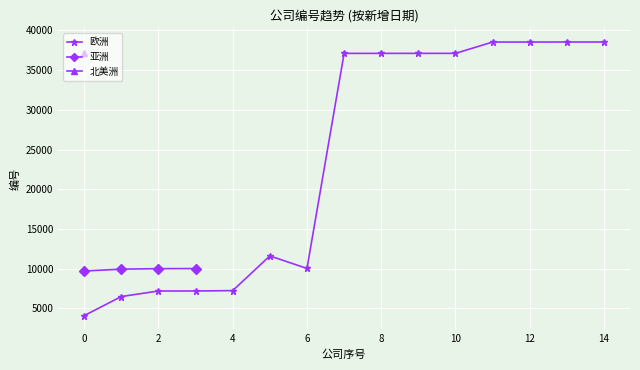

The value of 欧洲 at 8 is 11284. True or false?

False